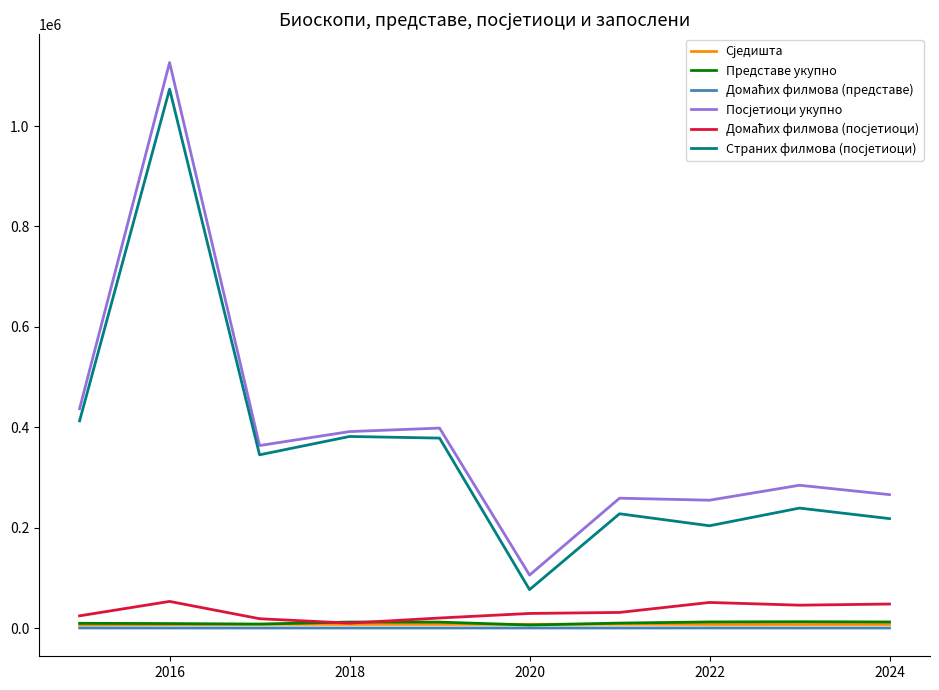

Does the chart have visible grid lines?

No